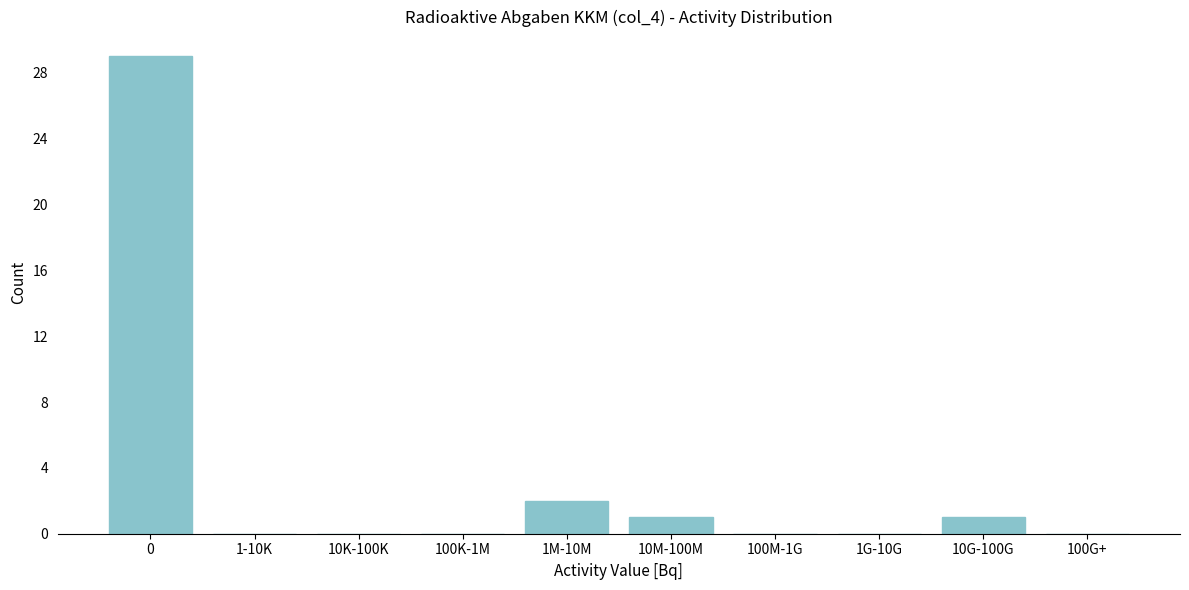

Reading left to right, extract all data points from this chart.

0=29	1-10K=0	10K-100K=0	100K-1M=0	1M-10M=2	10M-100M=1	100M-1G=0	1G-10G=0	10G-100G=1	100G+=0